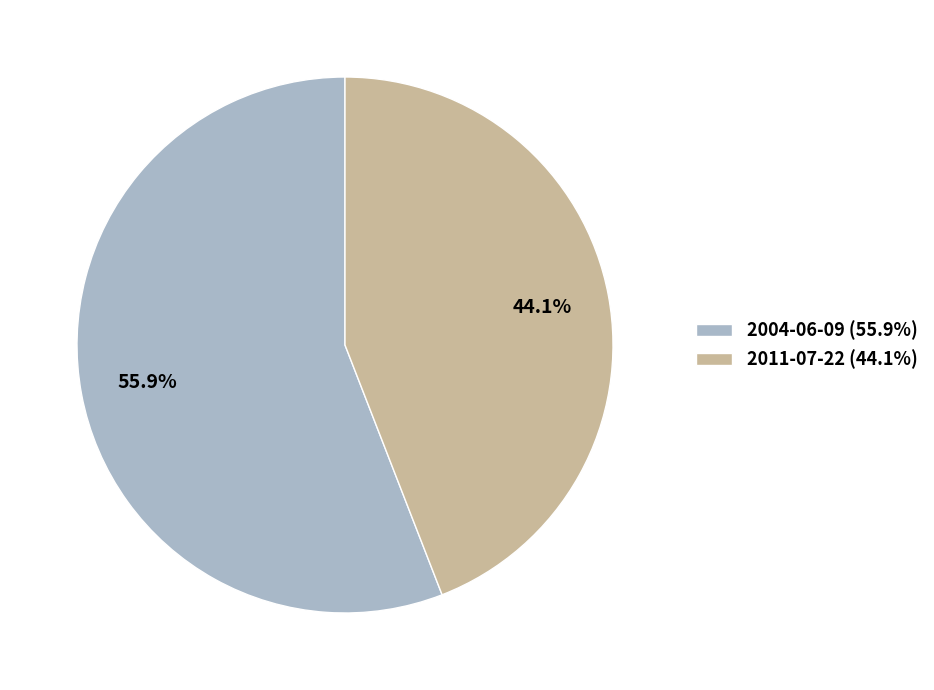

Which slice is the largest?

2004-06-09